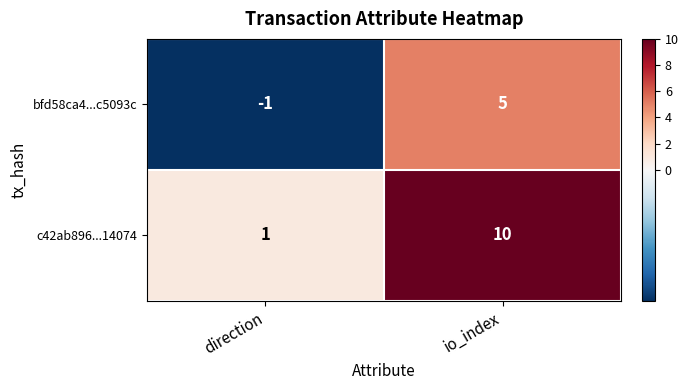

List the series in order of their overall mean, highest first.

c42ab896...14074, bfd58ca4...c5093c